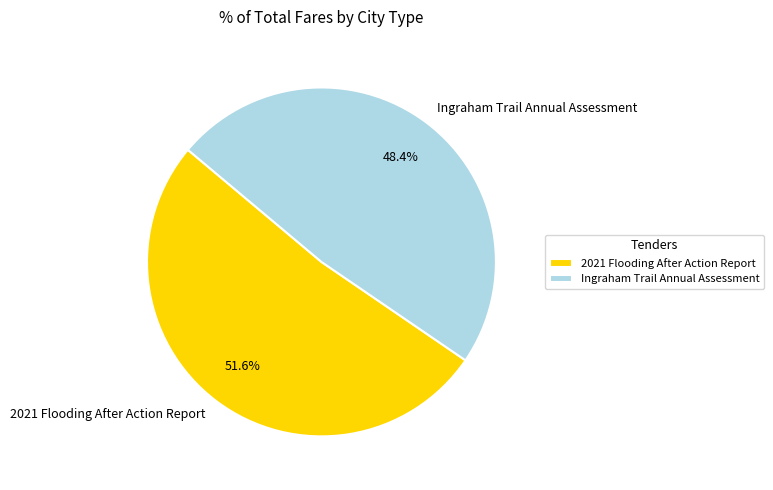

The Ingraham Trail Annual Assessment slice represents 57% of the pie. True or false?

False